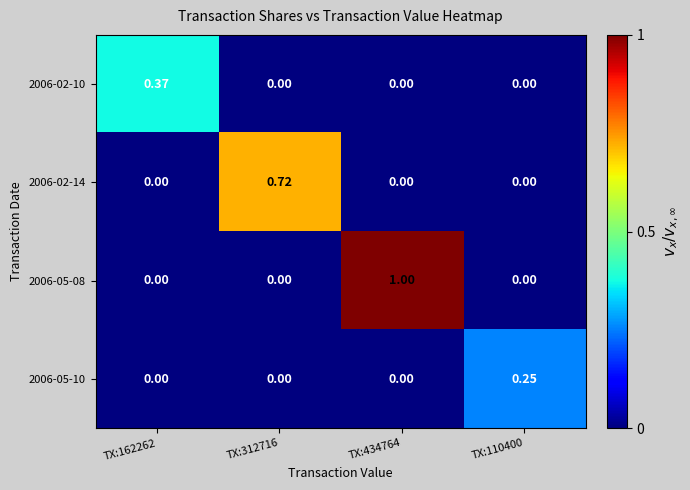

Is the value of 2006-05-08 at TX:434764 greater than the value of 2006-05-10 at TX:110400?

Yes